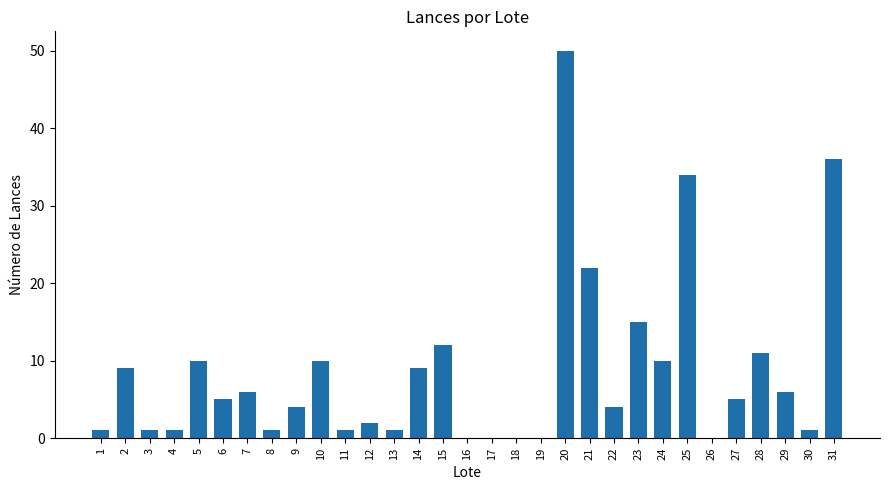

How many series are shown in this chart?

1